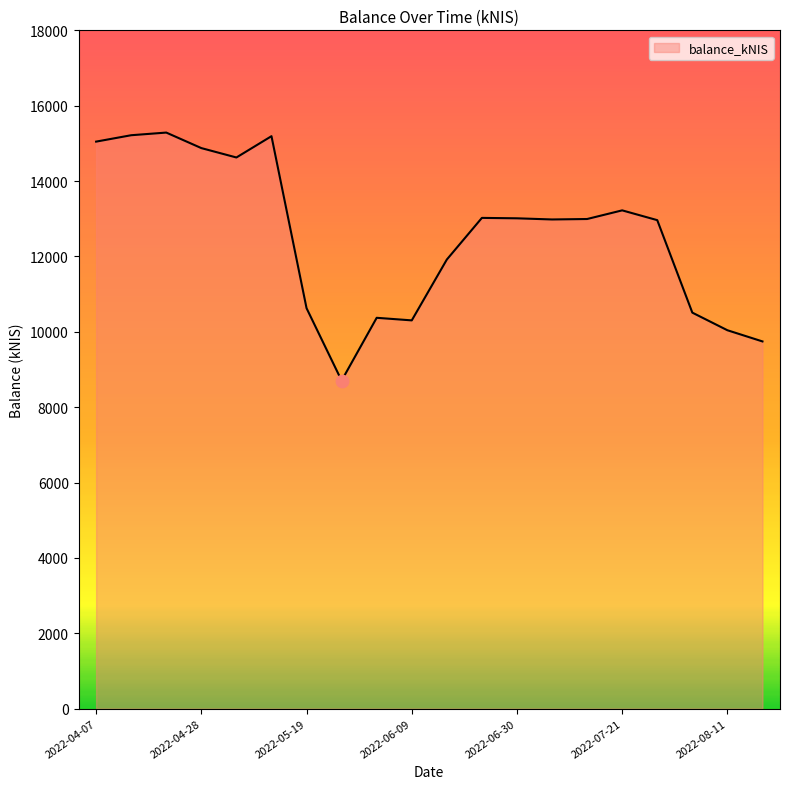

What is the difference between the maximum and minimum values?

6582.4